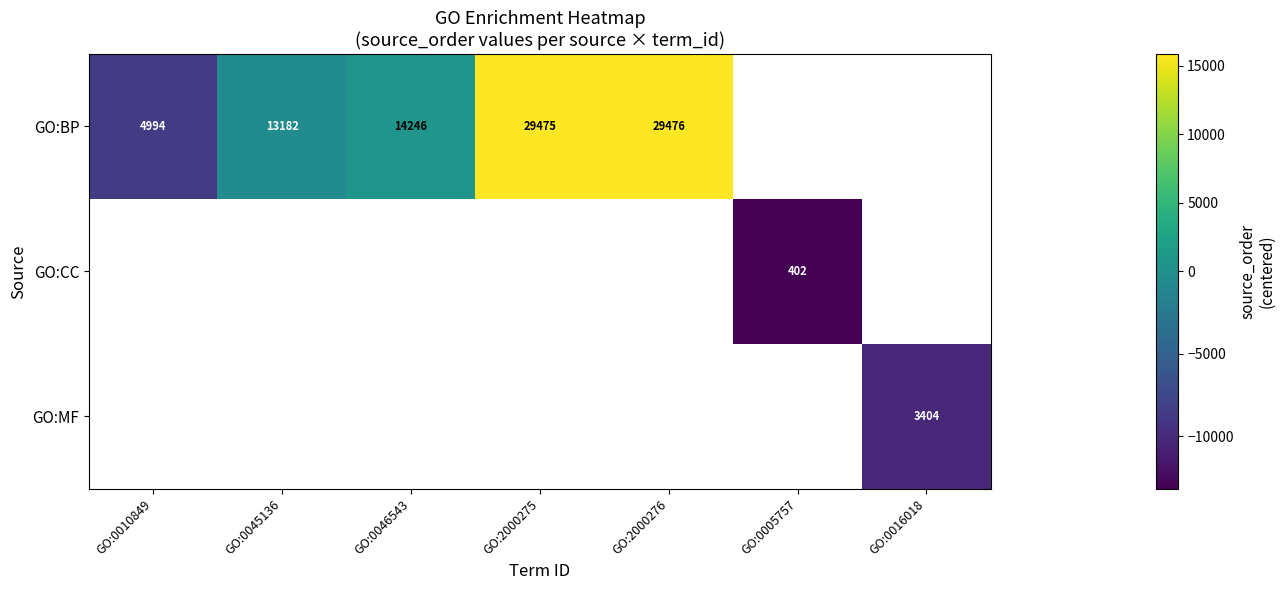

Count the number of data series in this chart.

3